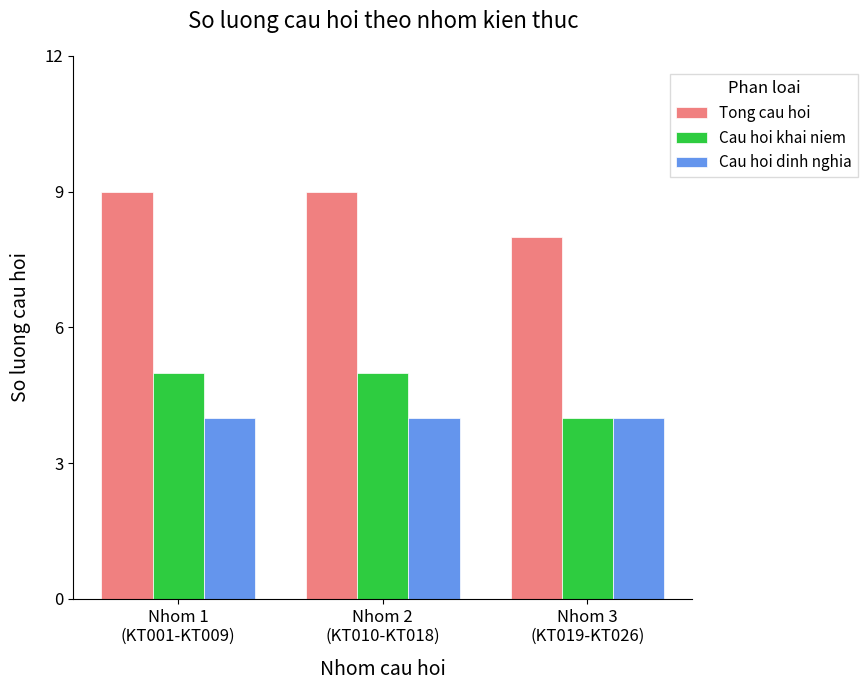

Which series has the largest total across all categories?

Tong cau hoi